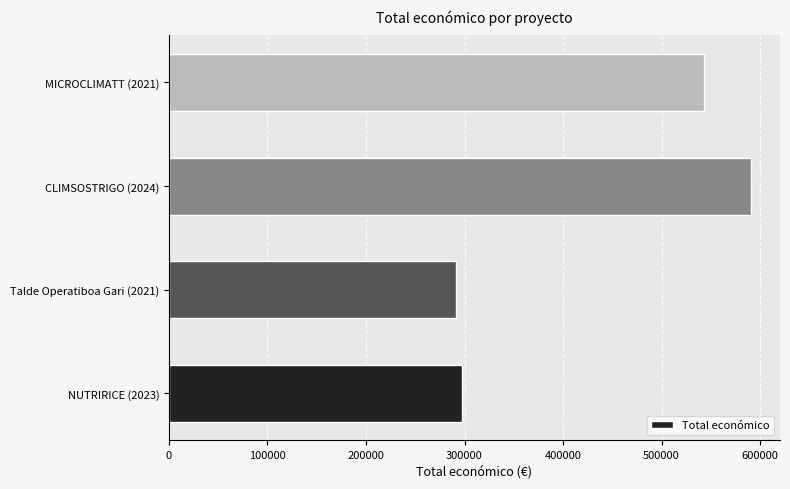

Is it true that the value at MICROCLIMATT (2021) is 543365?

True